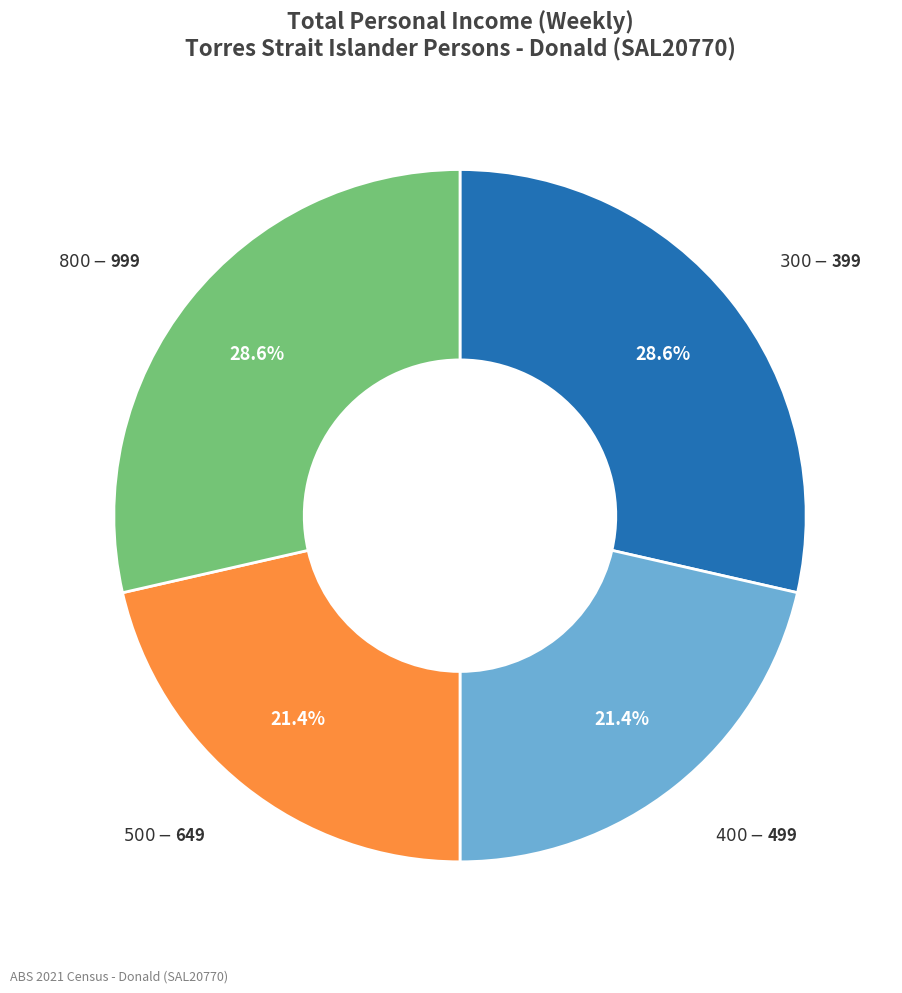

Is there a majority slice in this chart?

No